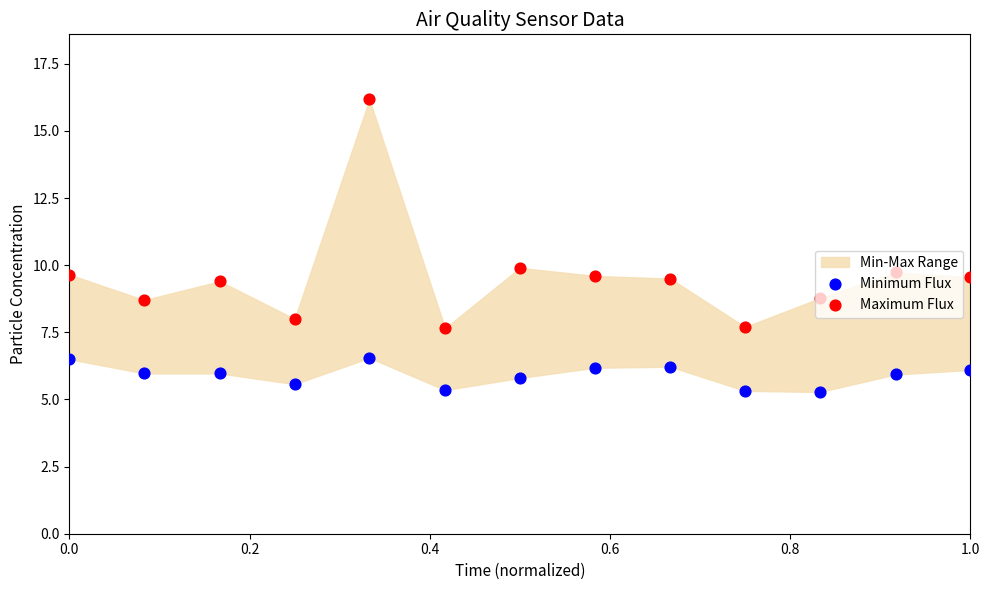

At how many categories does at least one series exceed 16?

1